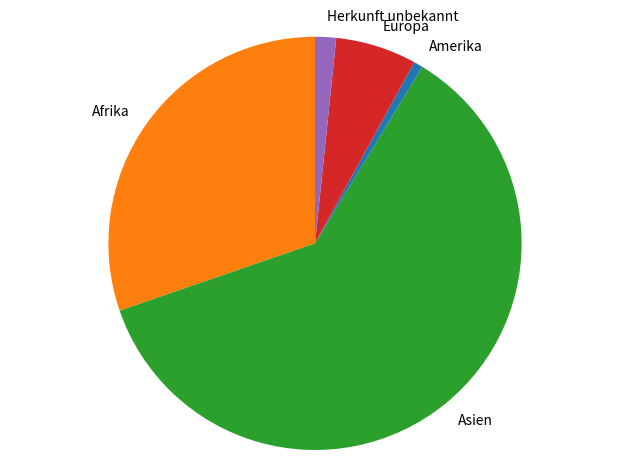

The Asien slice represents 70% of the pie. True or false?

False